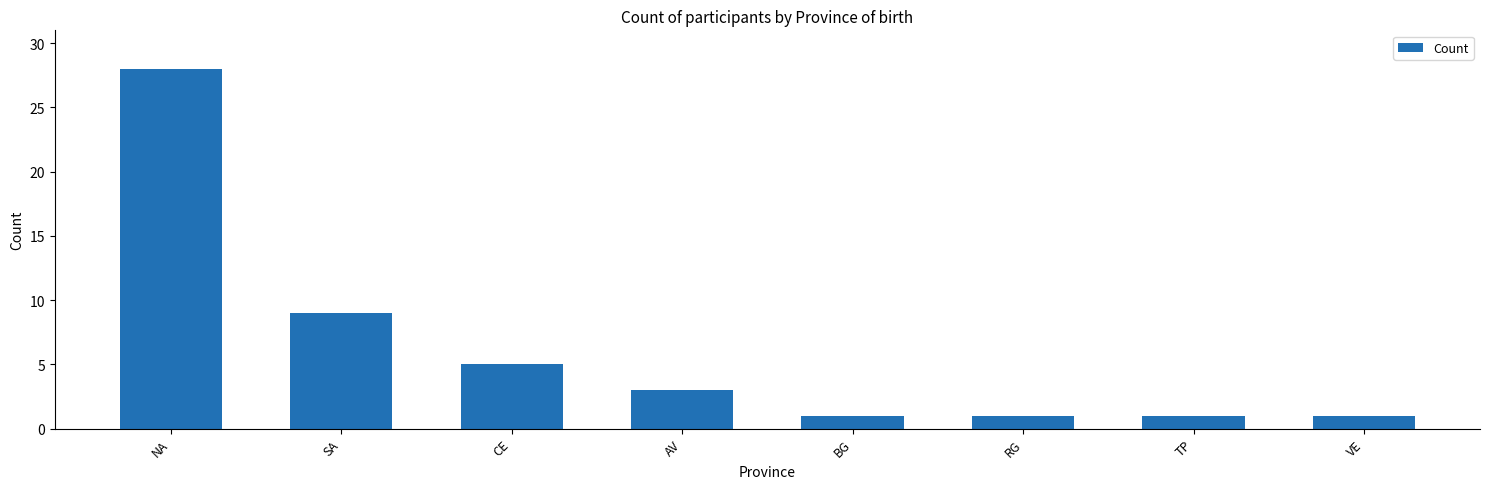

The value at AV is 4. True or false?

False